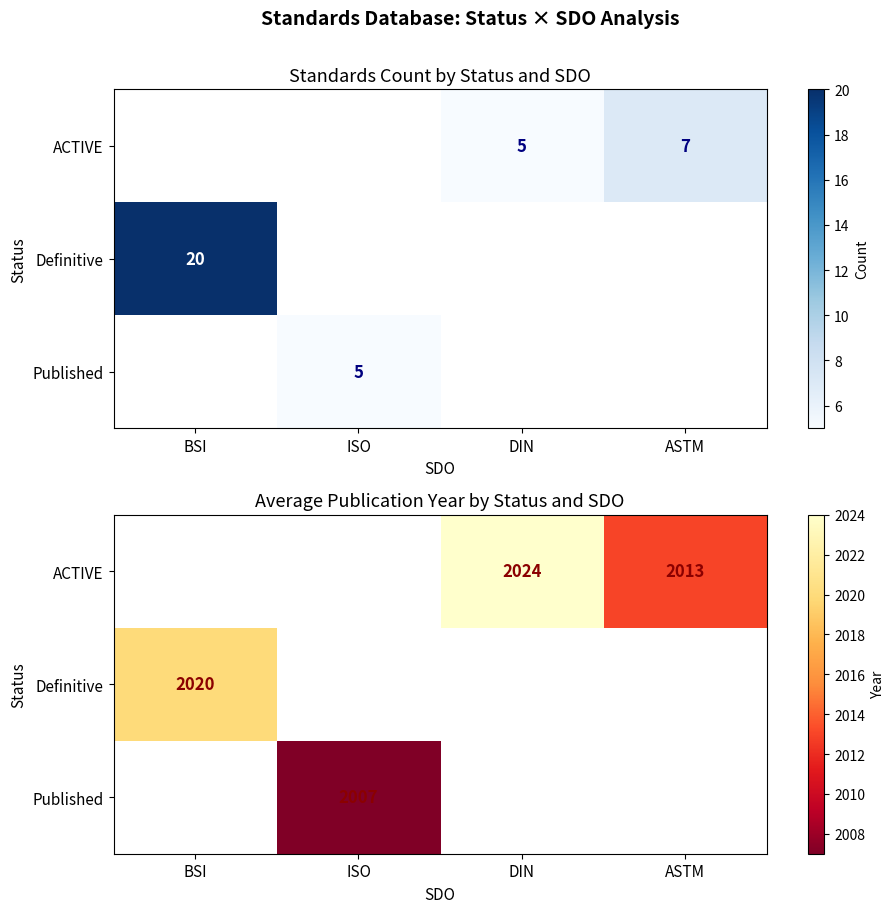

Which series has the largest range (max minus min)?

ACTIVE